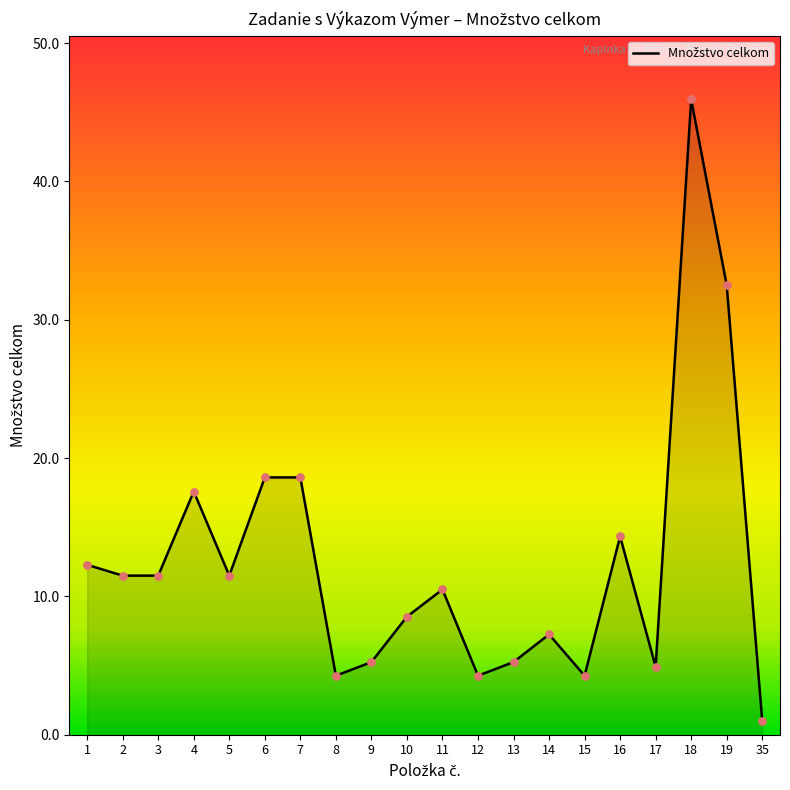

What is the ratio of the value at 5 to the value at 6?

0.6